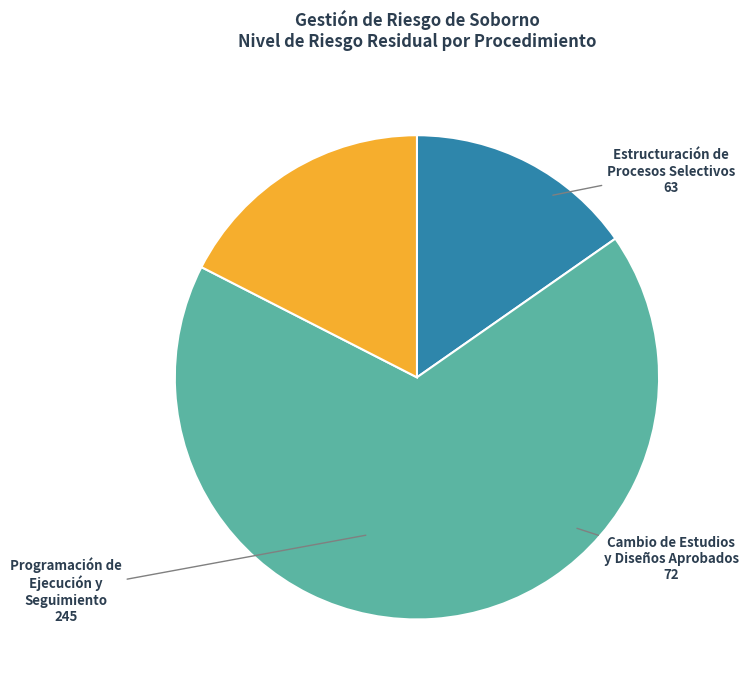

Rank the categories by value from lowest to highest.

Estructuración de Procesos Selectivos, Cambio de Estudios y Diseños Aprobados, Programación de Ejecución y Seguimiento